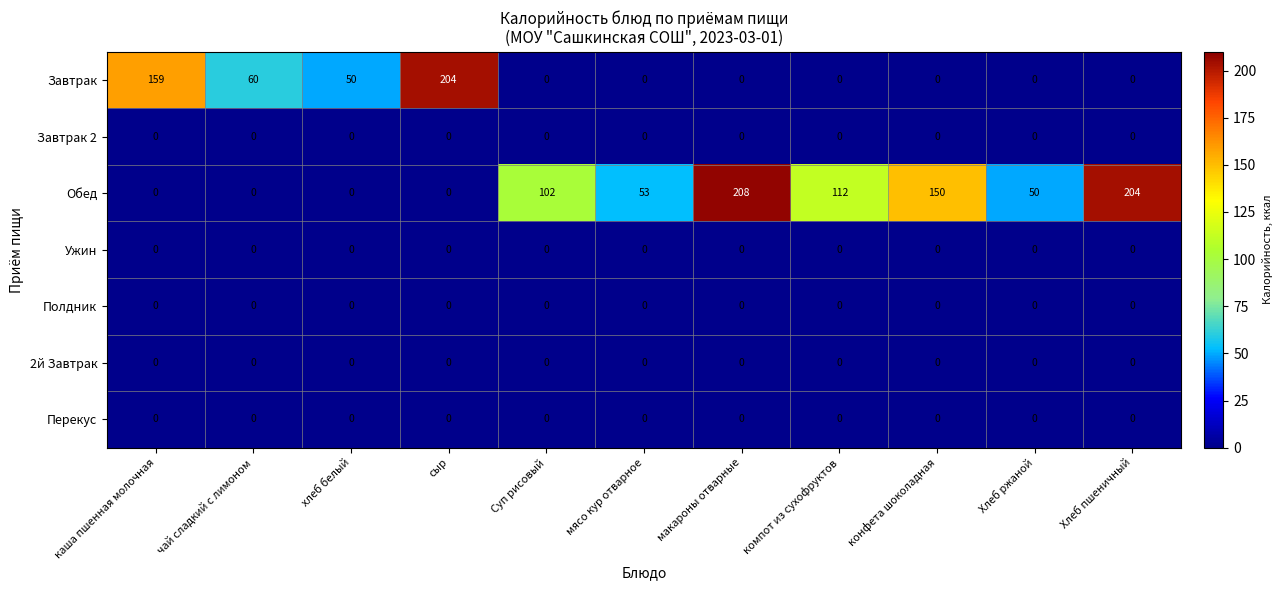

Which series has the largest total across all categories?

Обед